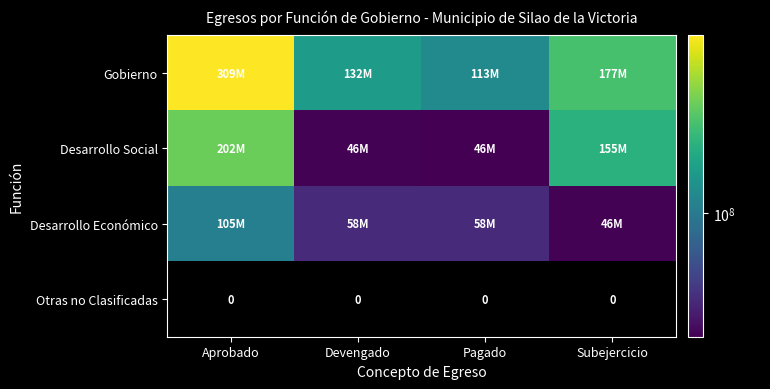

List the labels in order of Gobierno value, largest first.

Aprobado, Subejercicio, Devengado, Pagado